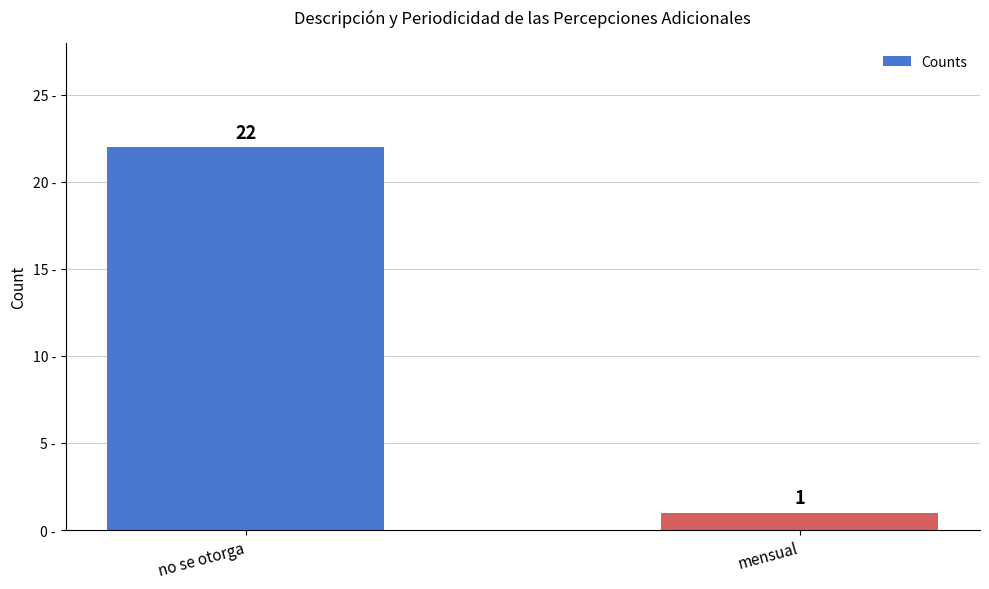

Reading left to right, list all the values displayed in this chart.

no se otorga=22	mensual=1